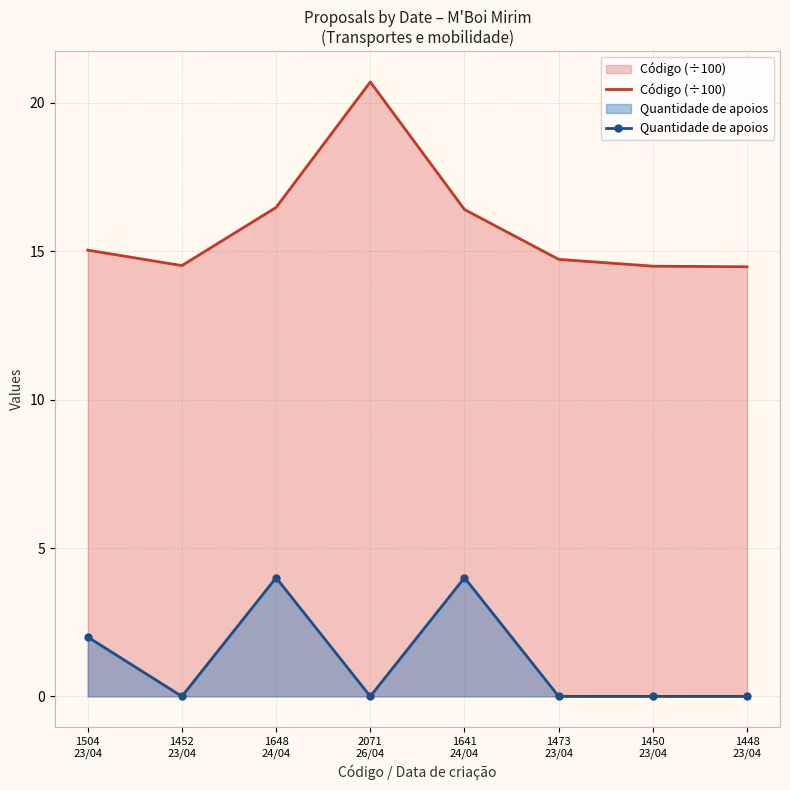

The Quantidade de apoios series shows 6.9 at 1641
24/04. True or false?

False